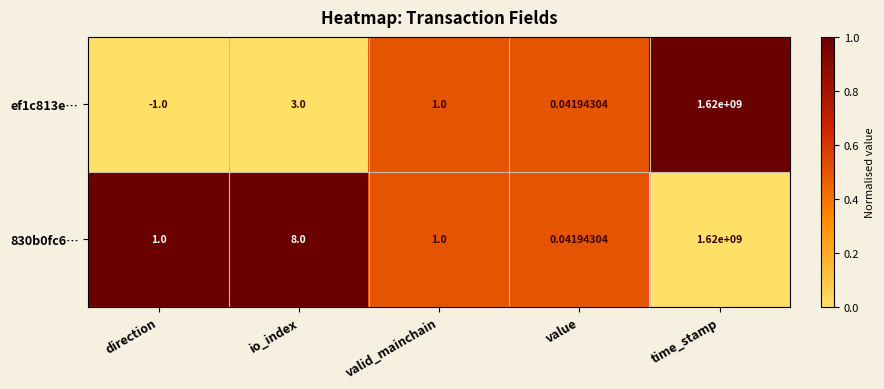

At which label does ef1c813e… first exceed 1?

io_index